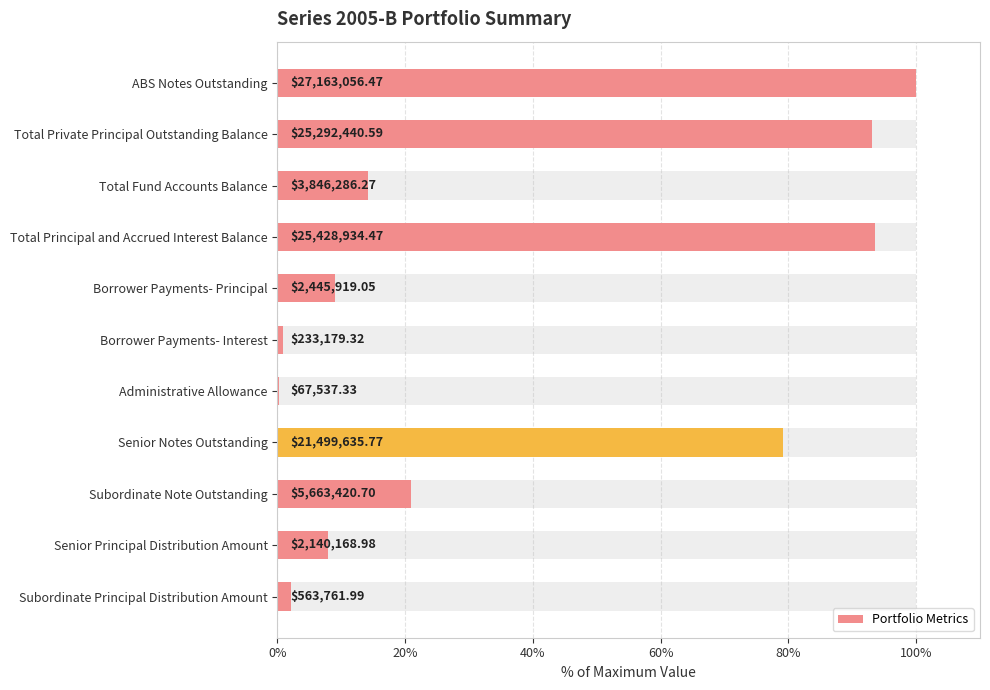

Does the chart contain any negative values?

No